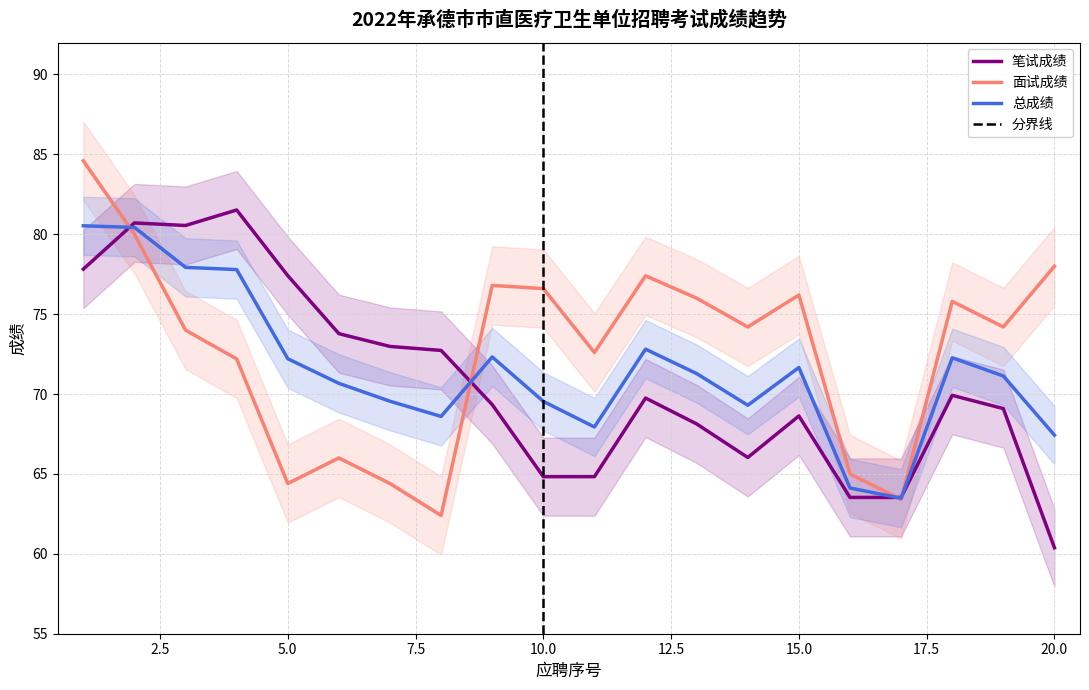

At which label does 笔试成绩 reach its minimum?

20.0